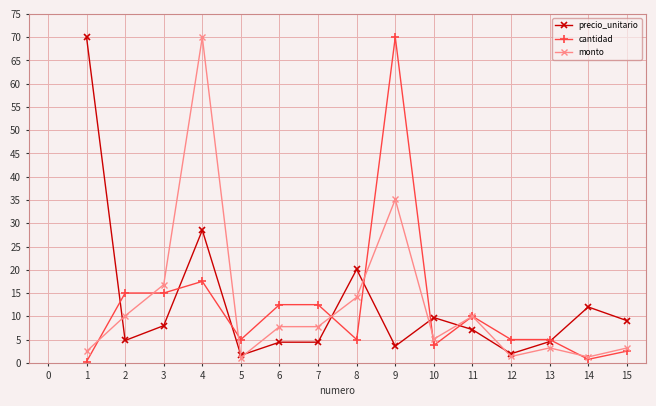

At which category is the sum across all series the highest?

4